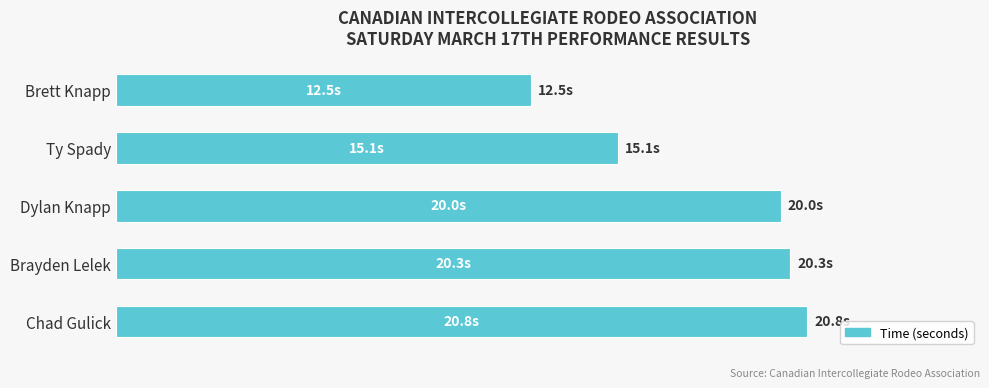

Does the chart contain any negative values?

No